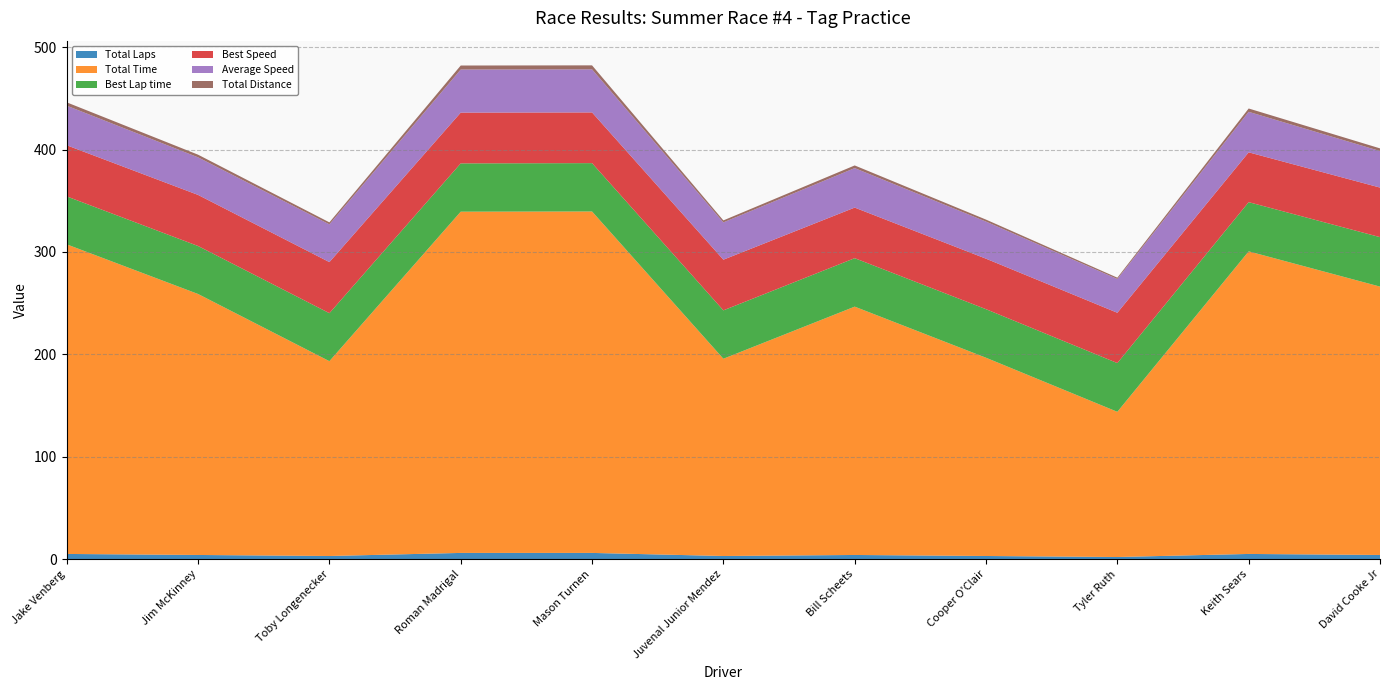

Reading left to right, list all the values displayed in this chart.

Total Laps: 5.0	4.0	3.0	6.0	6.0	3.0	4.0	3.0	2.0	5.0	4.0
Total Time: 302.5	255.0	190.3	333.4	333.6	192.7	242.6	193.7	141.9	295.6	262.2
Best Lap time: 46.8	46.9	46.9	47.2	47.2	47.3	47.3	47.4	47.6	48.1	48.3
Best Speed: 50.0	49.9	49.9	49.6	49.5	49.5	49.4	49.3	49.1	48.7	48.4
Average Speed: 38.7	36.7	36.9	42.1	42.1	36.4	38.6	36.2	33.0	39.6	35.7
Total Distance: 3.2	2.6	1.9	3.9	3.9	1.9	2.6	1.9	1.3	3.2	2.6